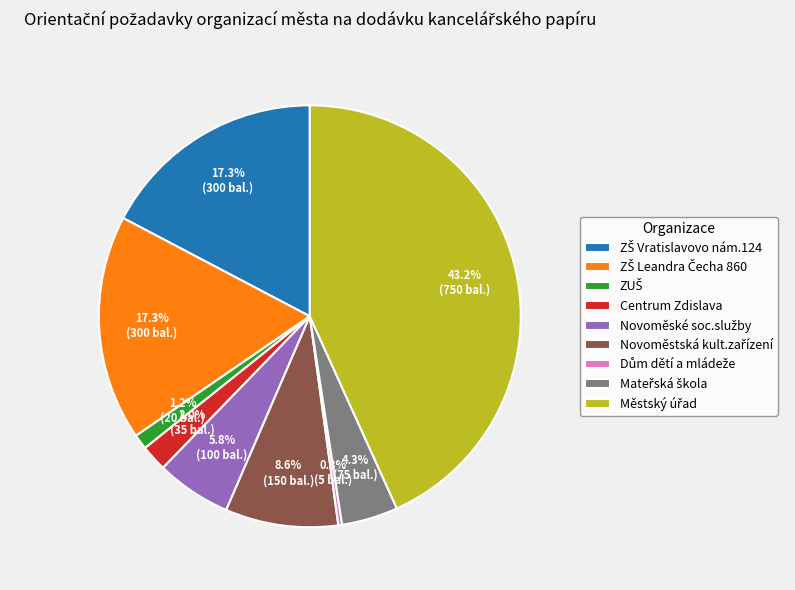

Does any single category account for the majority?

No